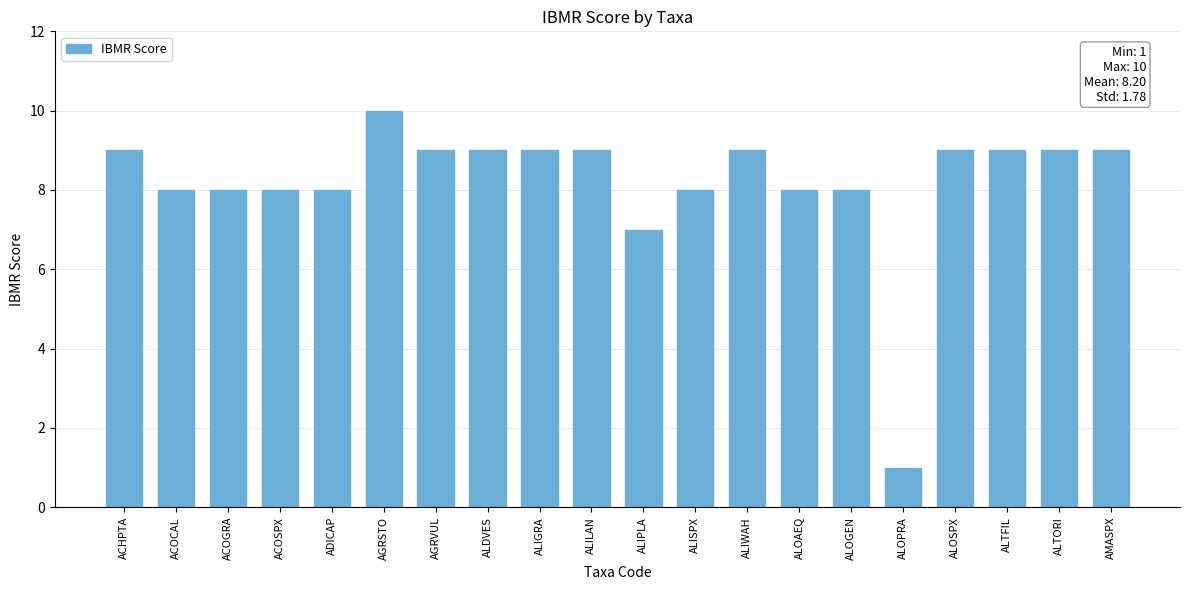

Is it true that the value at AGRVUL is 15?

False